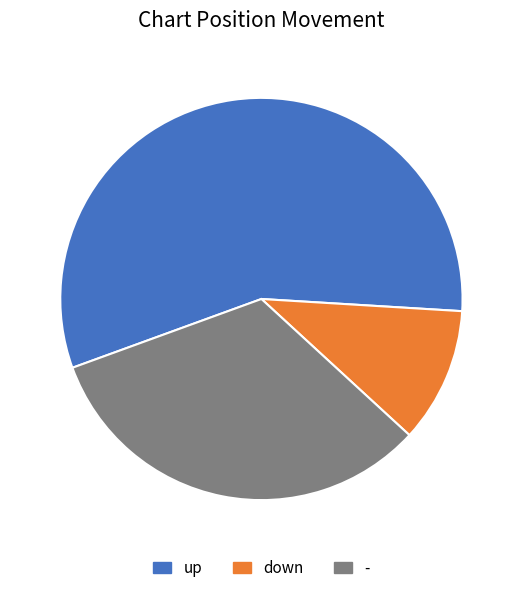

How many slices are in this pie chart?

3